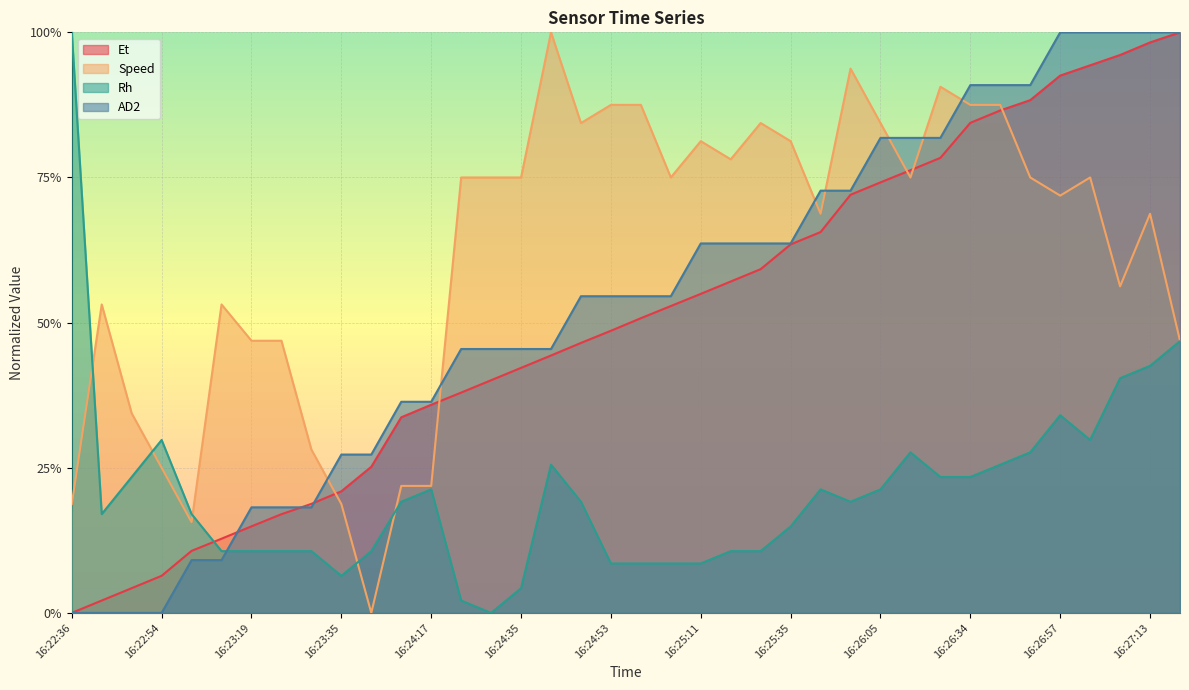

What is the highest value of the Et series?

1.0